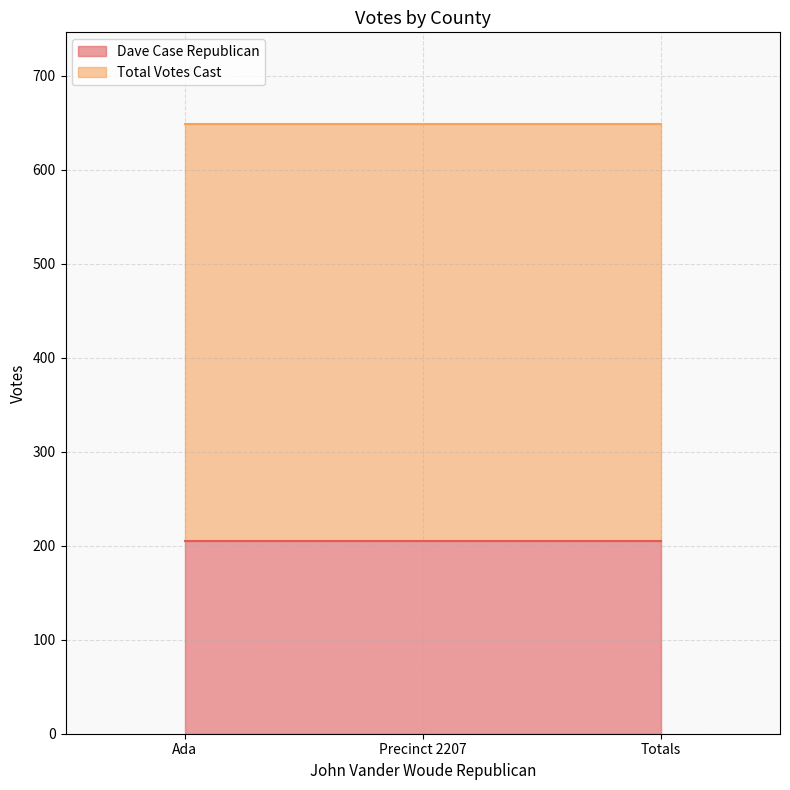

What is the label of the 3rd point from the right?

Ada